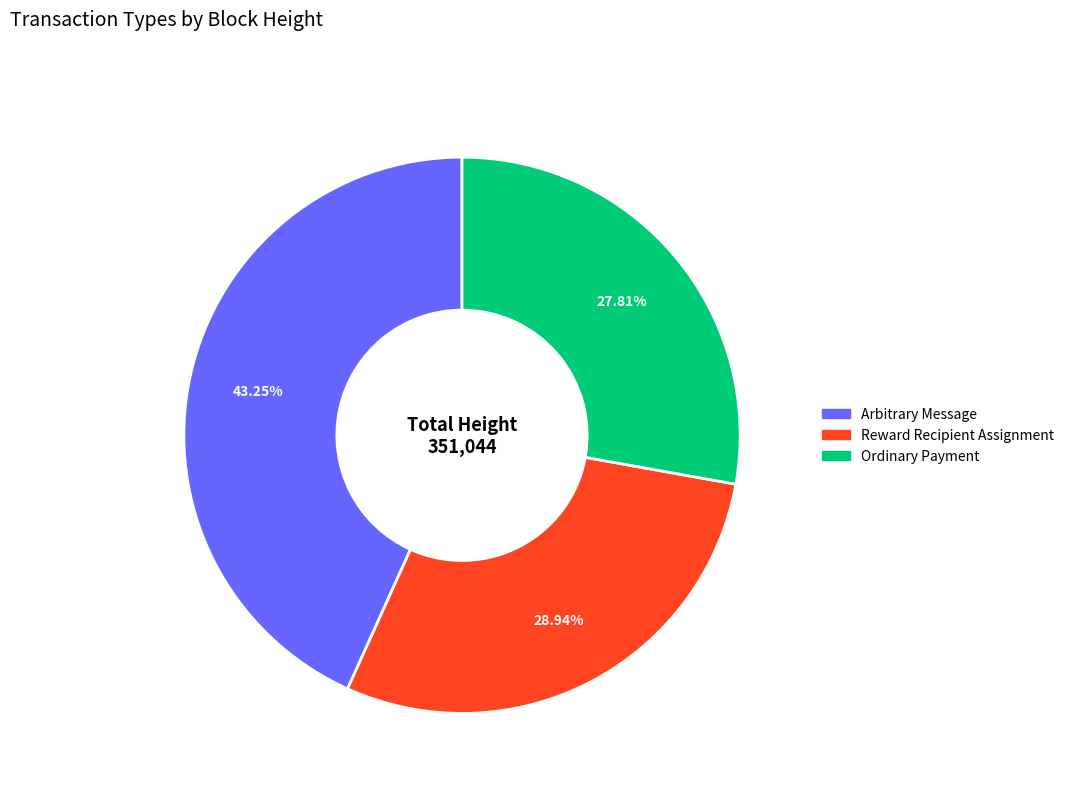

Is there any slice that represents more than half of the pie?

No